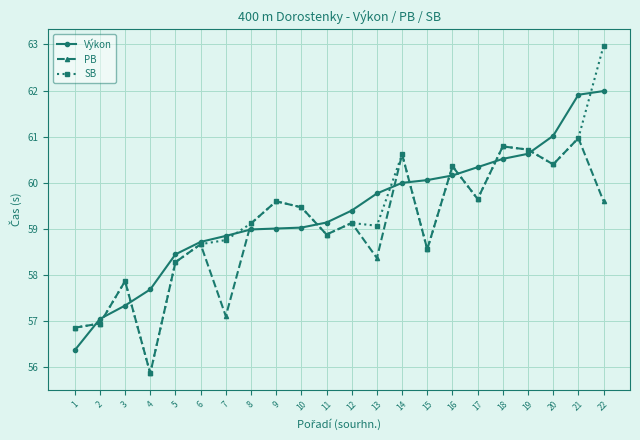

At which category is the sum across all series the highest?

22